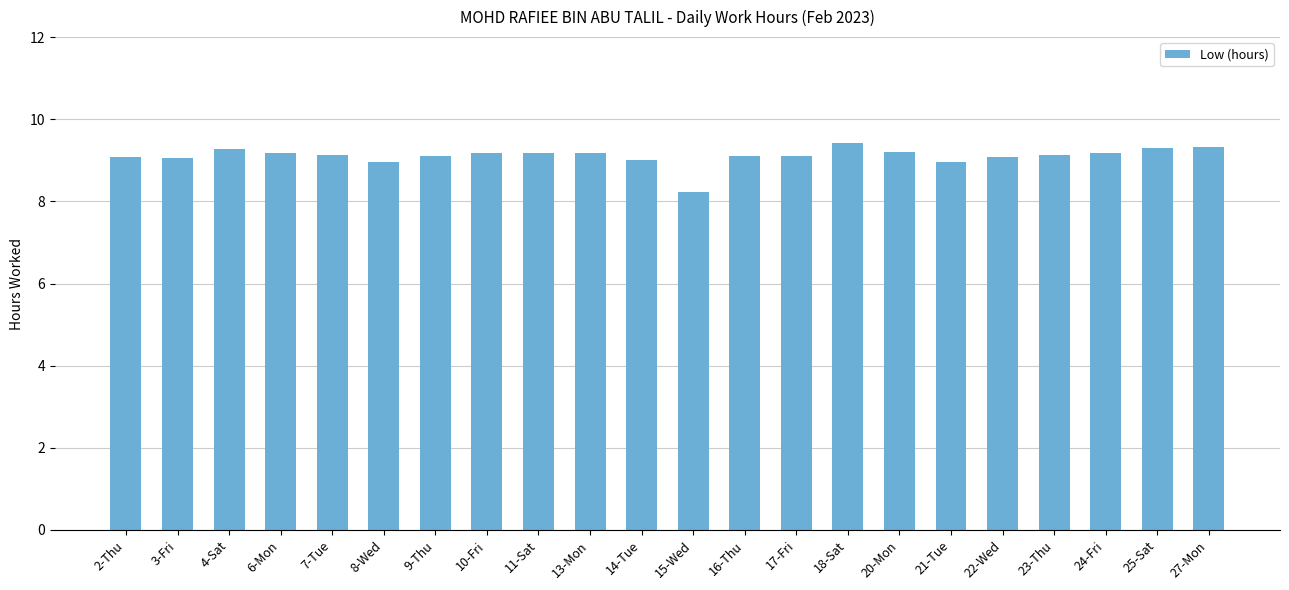

Between 20-Mon and 15-Wed, which is larger?

20-Mon